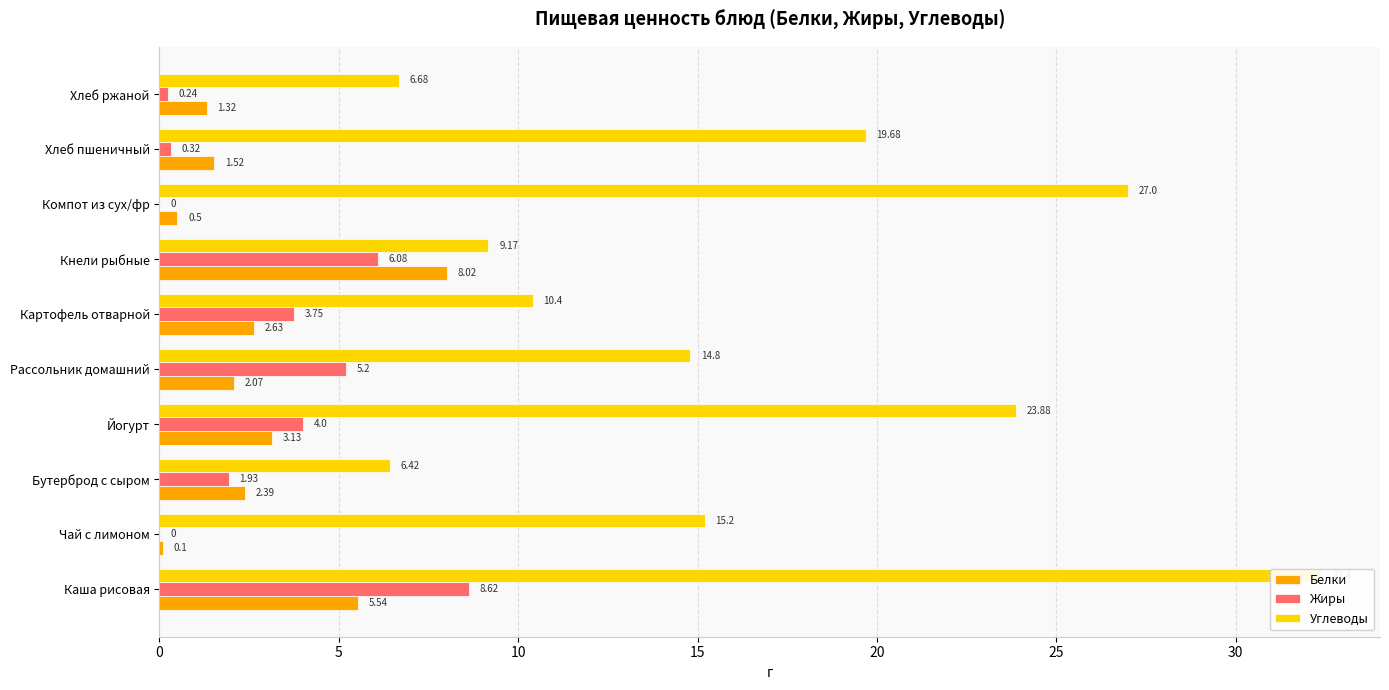

What is the sum of all Углеводы values?

165.6